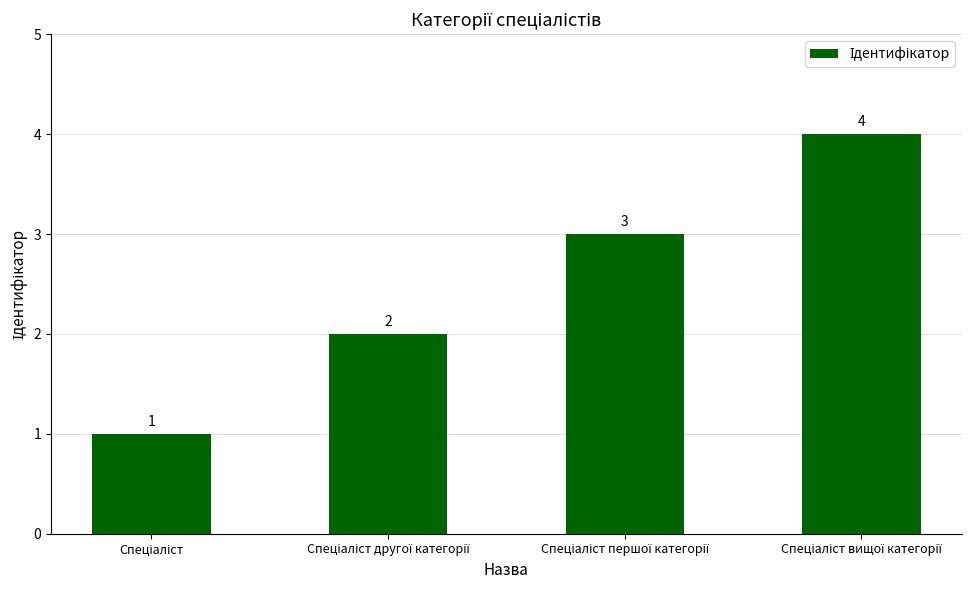

How many values are between 2 and 4?

3